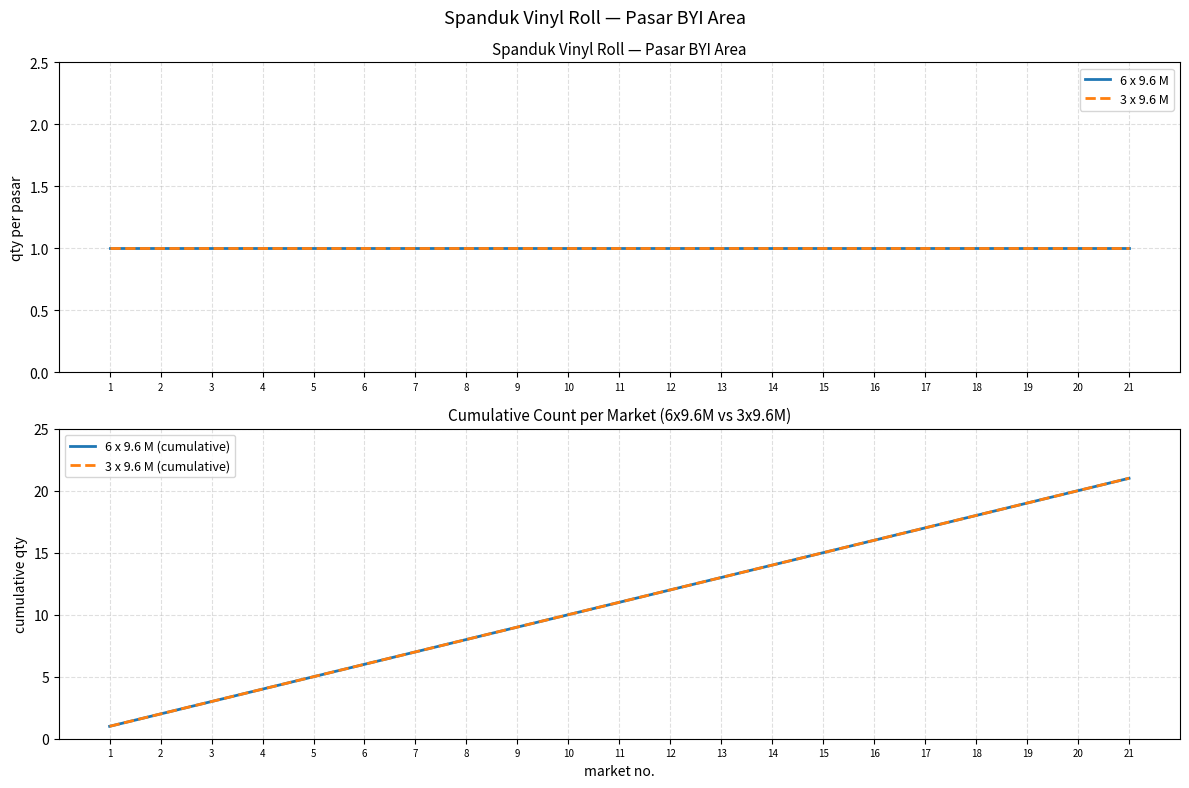

What is the maximum value for 6 x 9.6 M (cumulative)?

21